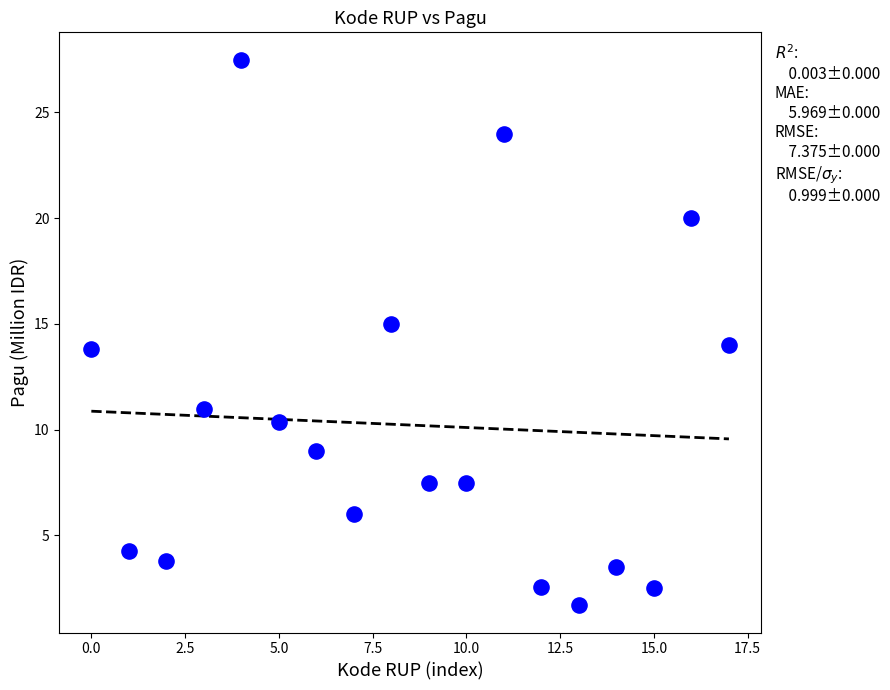

What is the range of Y values (max minus min)?

25.8